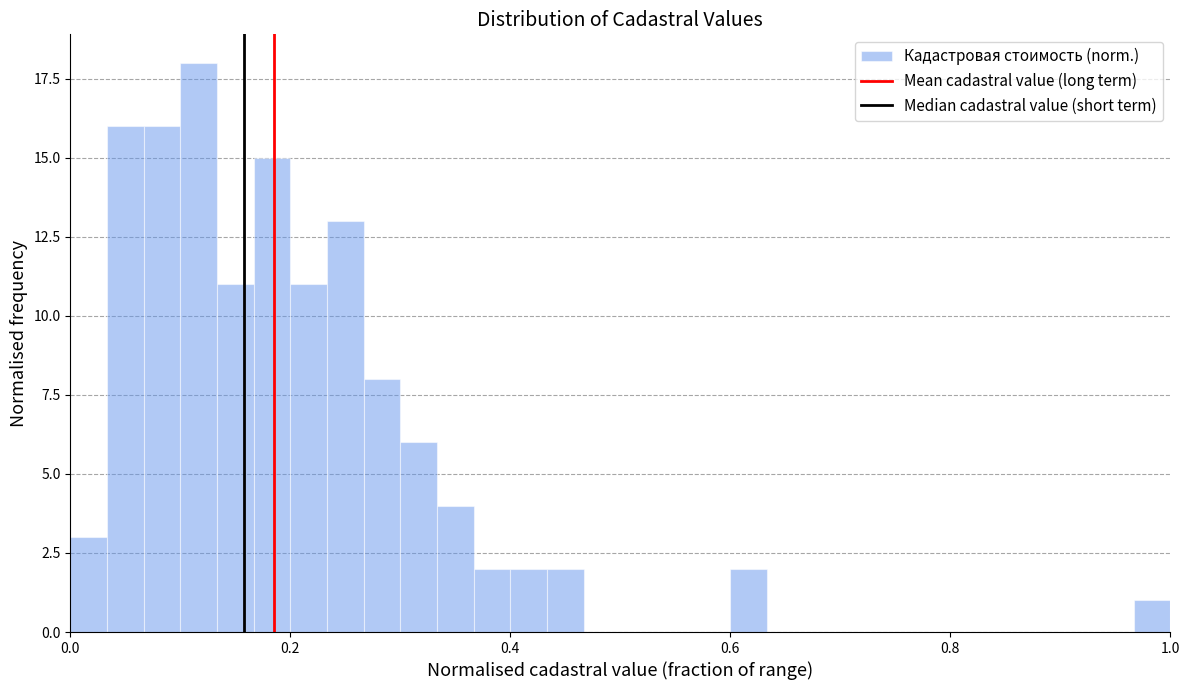

Read against the x-axis, roughly where is the centre of the tallest bar?

0.12